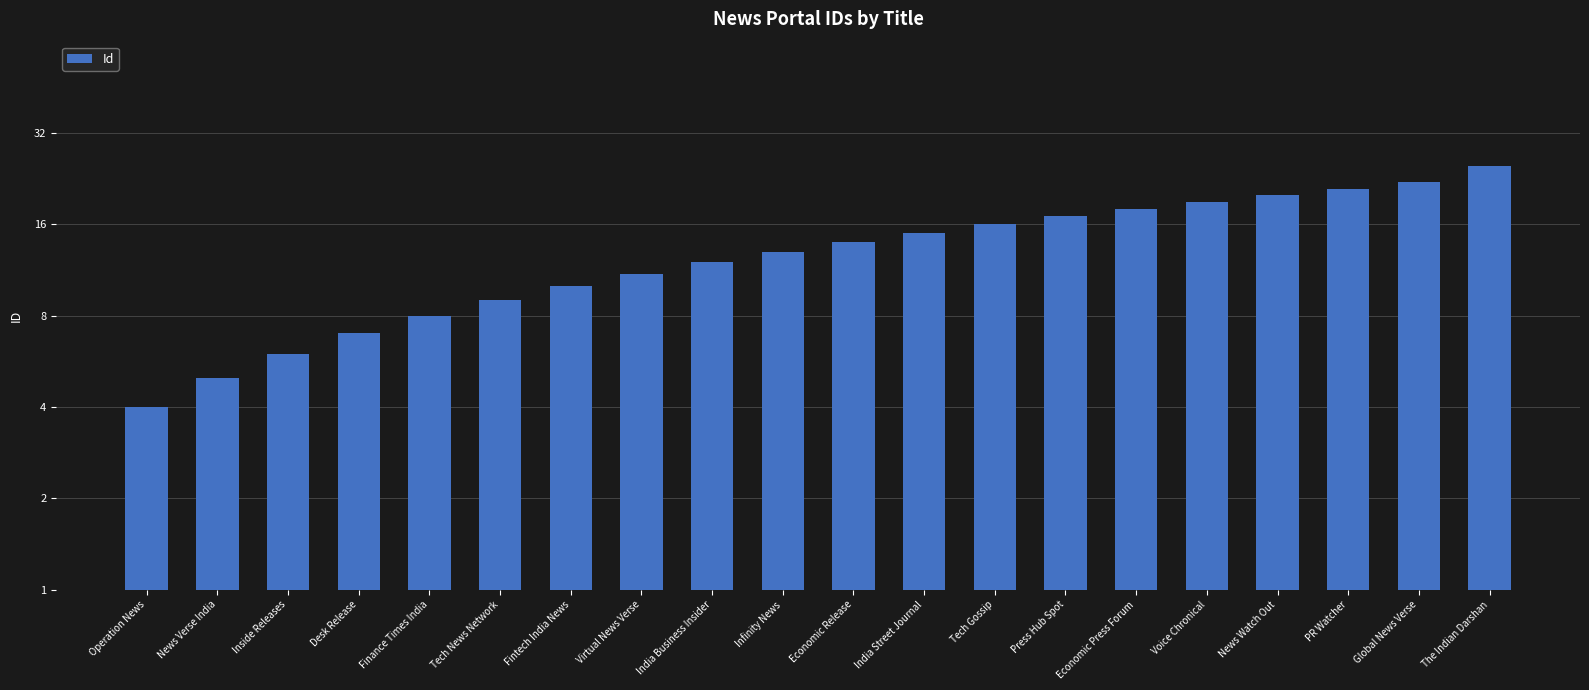

Rank the categories by value from lowest to highest.

Operation News, News Verse India, Inside Releases, Desk Release, Finance Times India, Tech News Network, Fintech India News, Virtual News Verse, India Business Insider, Infinity News, Economic Release, India Street Journal, Tech Gossip, Press Hub Spot, Economic Press Forum, Voice Chronical, News Watch Out, PR Watcher, Global News Verse, The Indian Darshan